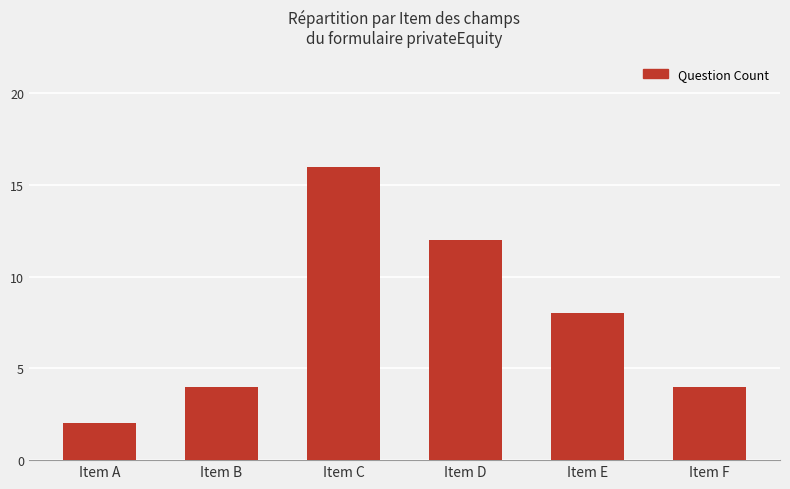

What is the sum of all values?

46